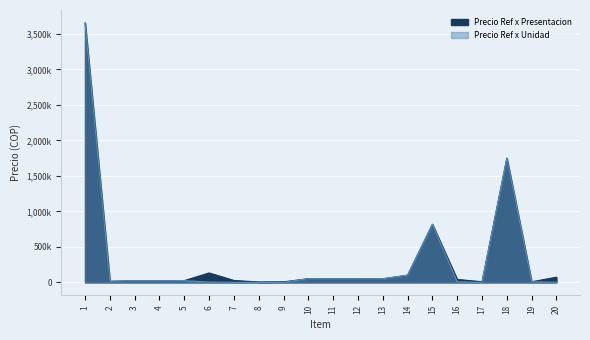

Where does the Precio Ref x Unidad series first go above 22987?

1